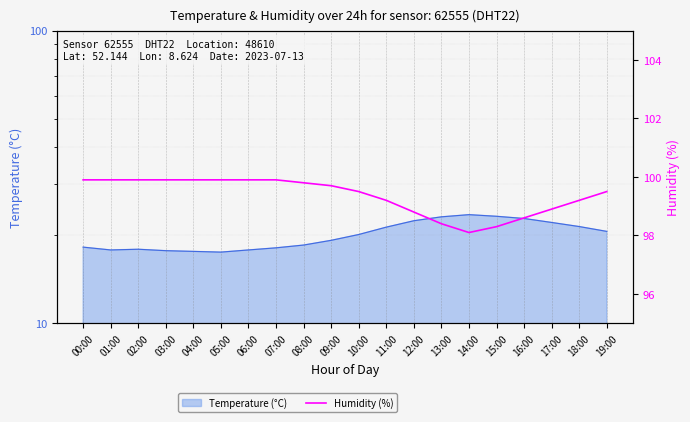

Where is the first local minimum?

14:00